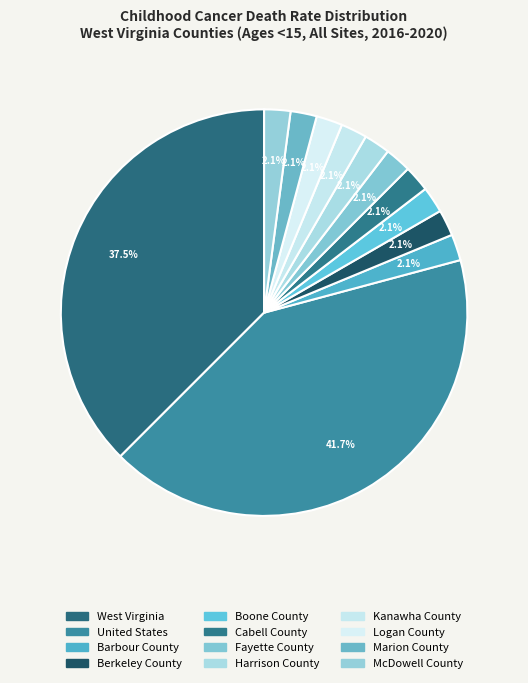

To the nearest percent, what portion does Fayette County represent?

2%